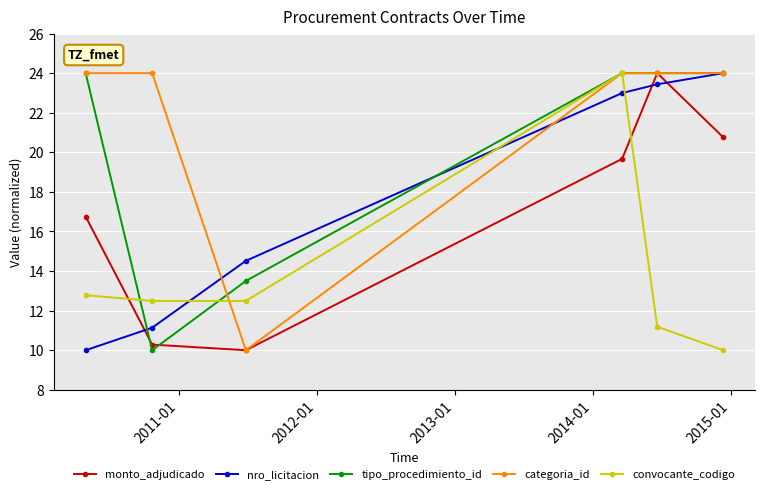

True or false: categoria_id has more than 2 interior local peaks.

False